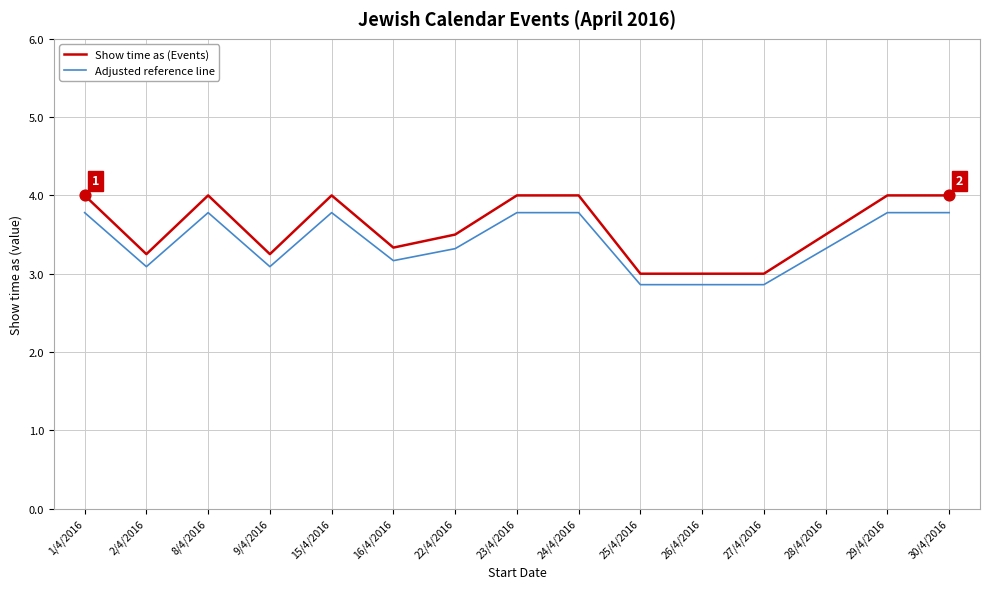

What are all the series names shown in the legend?

Show time as (Events), Adjusted reference line